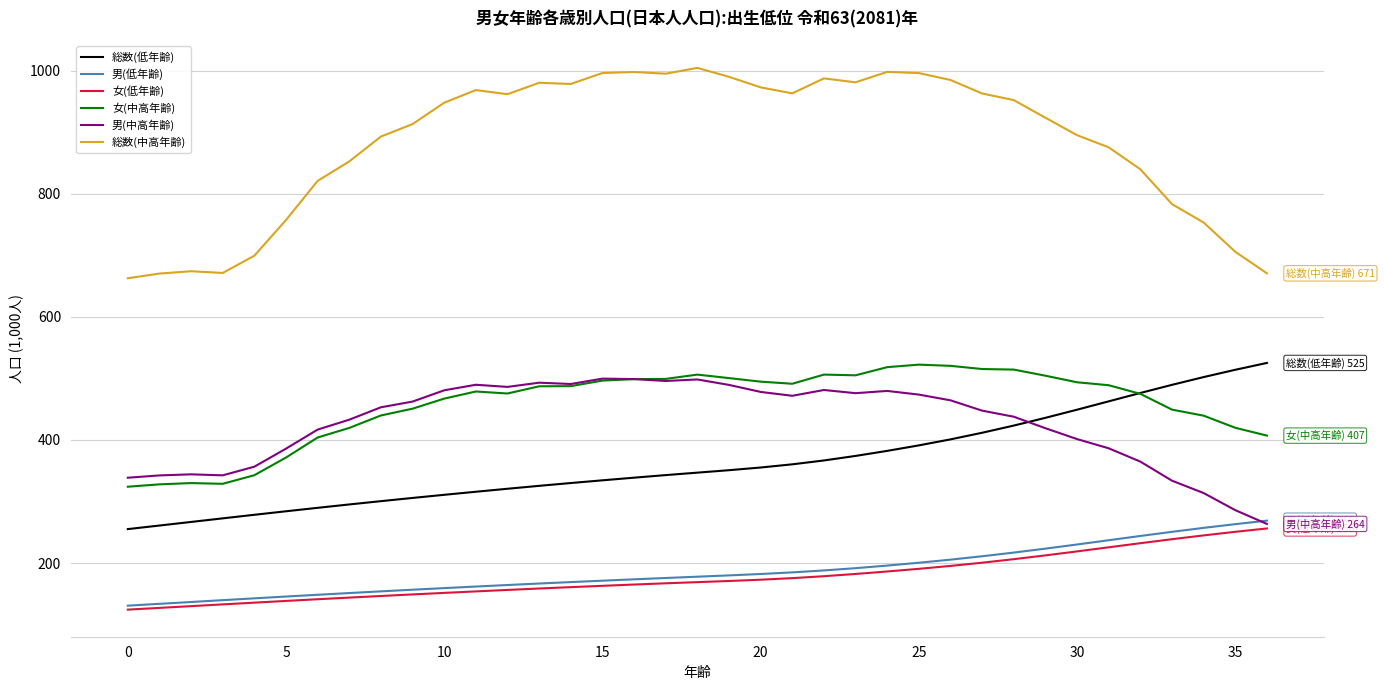

What is the highest value of the 男(低年齢) series?

268.9